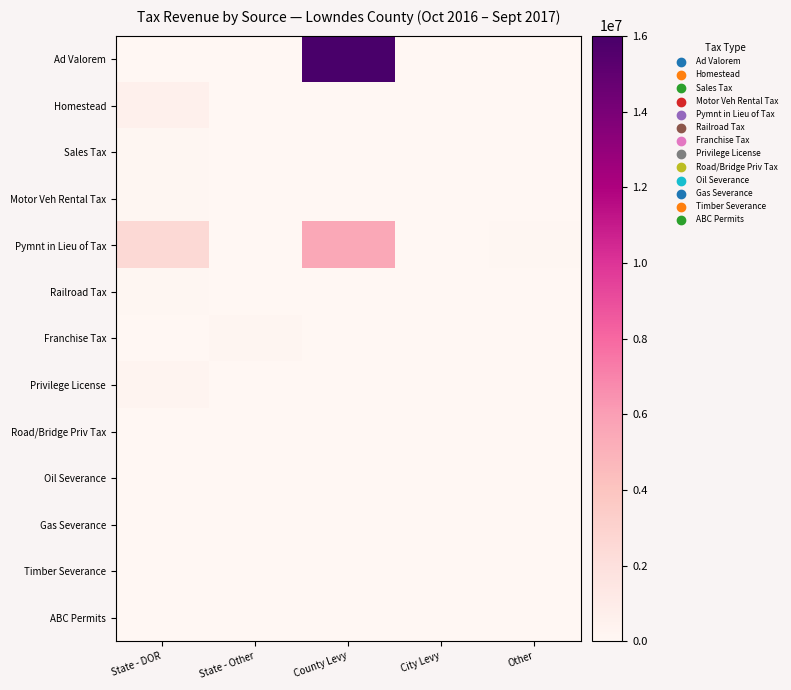

Which series changed the most between State - DOR and County Levy?

Ad Valorem